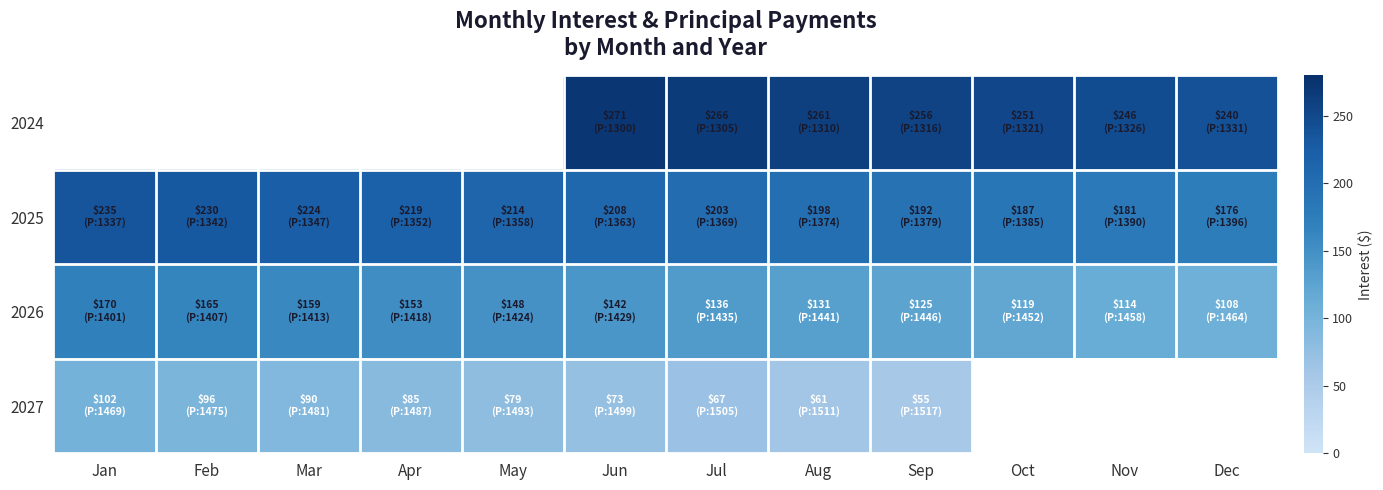

At which category is the sum across all series the highest?

Jun